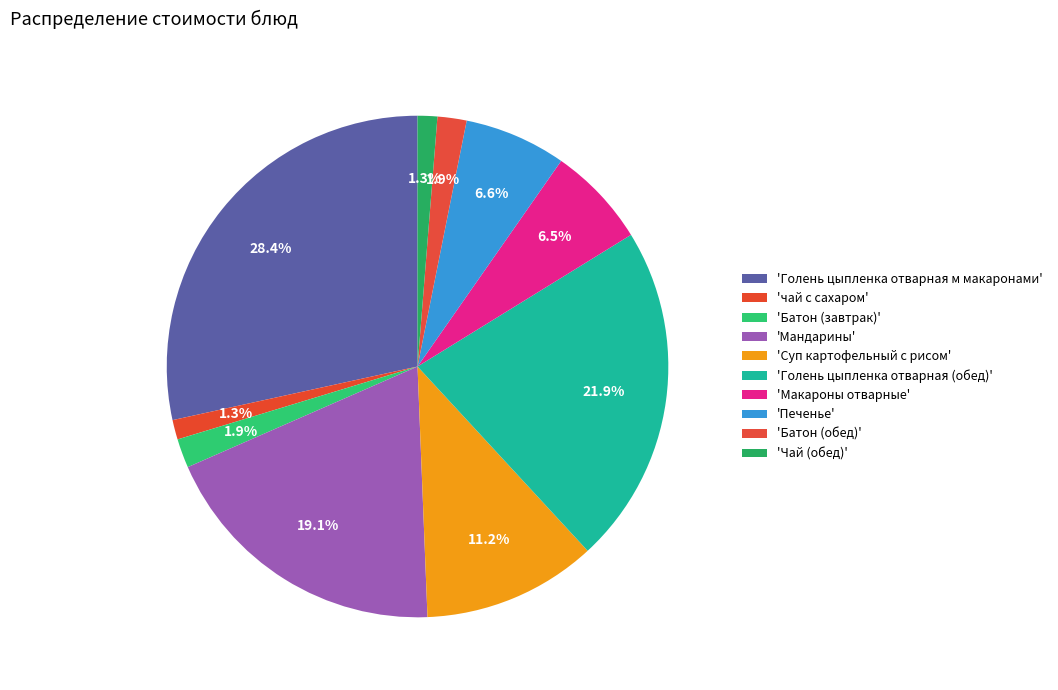

Count the number of slices in the pie.

10